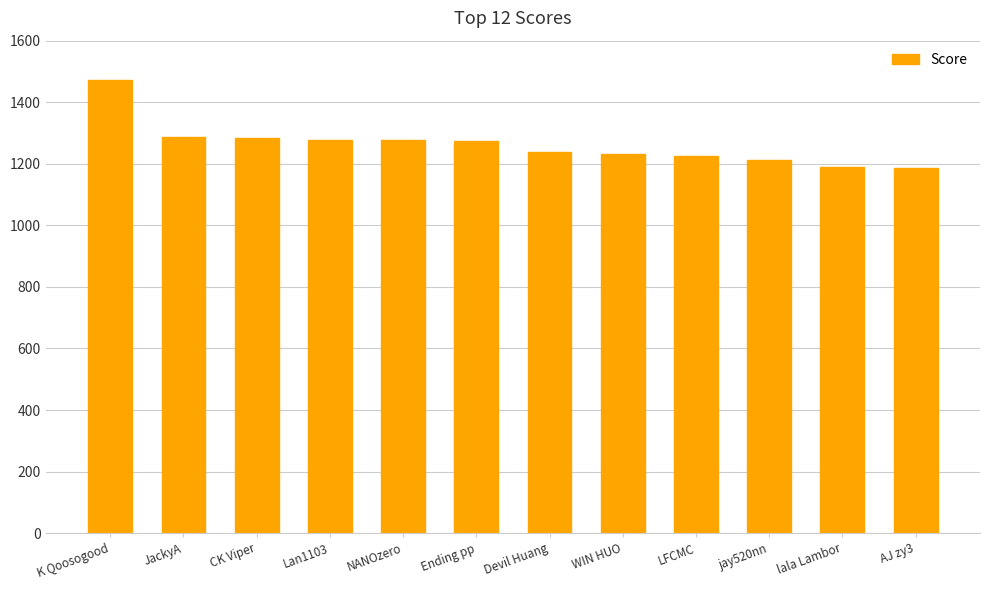

How many categories are shown in the chart?

12